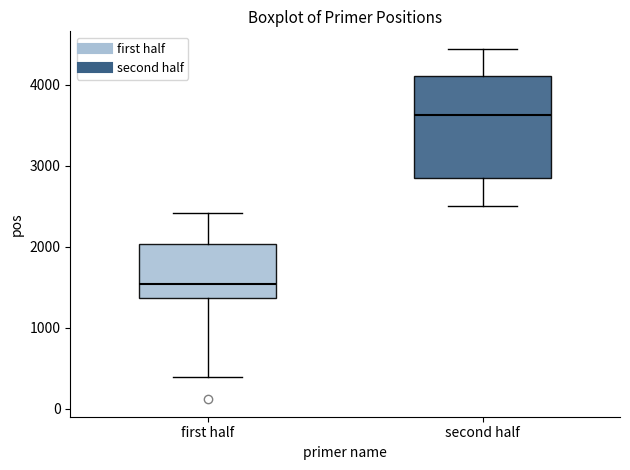

Reading left to right, read every box against the y-axis: the position of its median line, the range the box covers, and the ends of its whiskers. The values are not printed on the chart, so give them approximately, as read against the axis.

first half: median 1500, box 1400 to 2000, whiskers 400 to 2400
second half: median 3600, box 2800 to 4100, whiskers 2500 to 4400